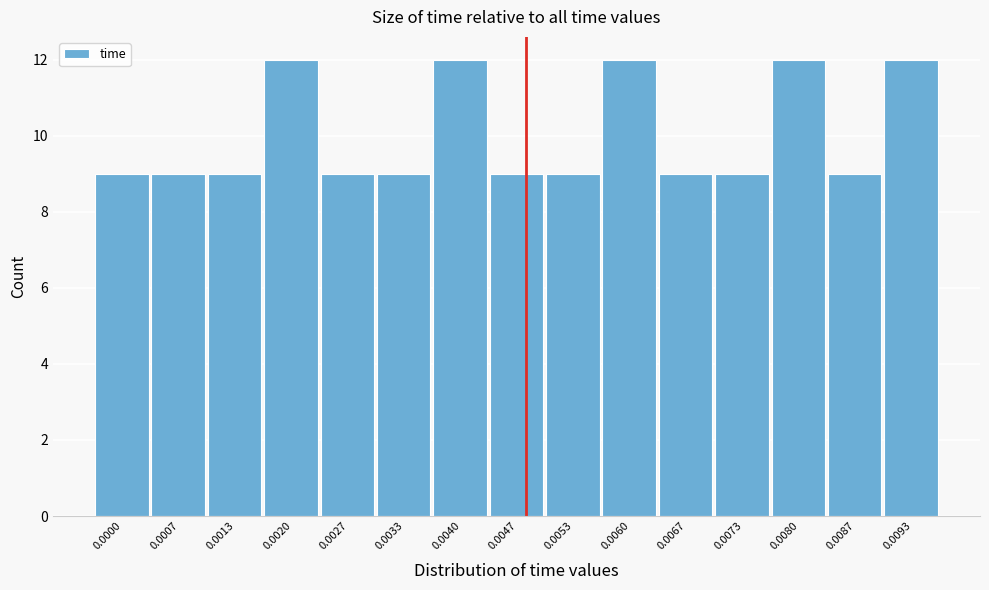

Reading right to left, extract all data points from this chart.

12	9	12	9	9	12	9	9	12	9	9	12	9	9	9